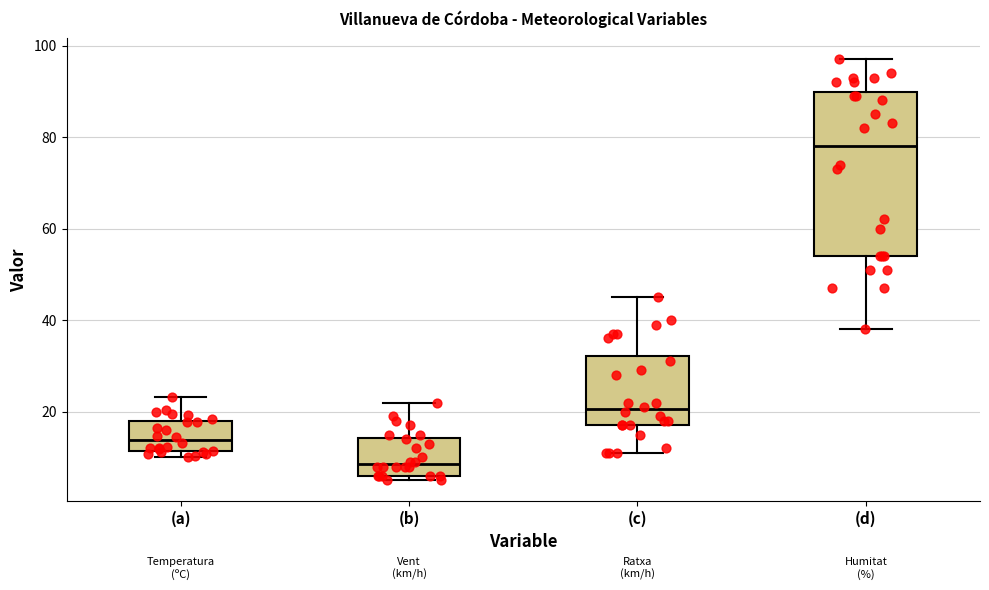

Where is the upper edge of the box for (a) on the y-axis? The values are not printed on the chart, so give them approximately, as read against the axis.

18